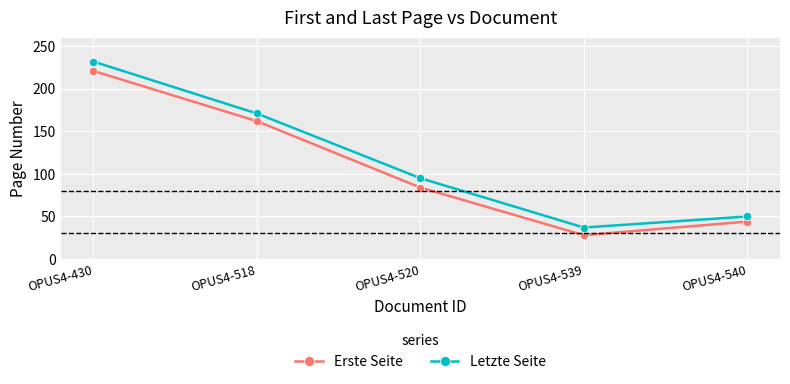

True or false: Erste Seite and Letzte Seite intersect in this chart.

False